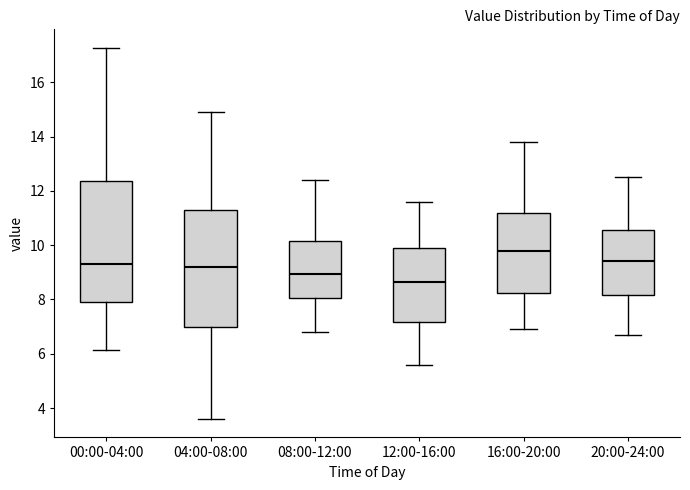

Reading left to right, transcribe this box plot: for each box, give where its median line is, the range the box spans, and where its two whiskers end, as read against the y-axis. The values are not printed on the chart, so give them approximately, as read against the axis.

00:00-04:00: median 9.4, box 8.0 to 12.4, whiskers 6.2 to 17.2
04:00-08:00: median 9.2, box 7.0 to 11.2, whiskers 3.6 to 15.0
08:00-12:00: median 9.0, box 8.0 to 10.2, whiskers 6.8 to 12.4
12:00-16:00: median 8.6, box 7.2 to 10.0, whiskers 5.6 to 11.6
16:00-20:00: median 9.8, box 8.2 to 11.2, whiskers 7.0 to 13.8
20:00-24:00: median 9.4, box 8.2 to 10.6, whiskers 6.8 to 12.6